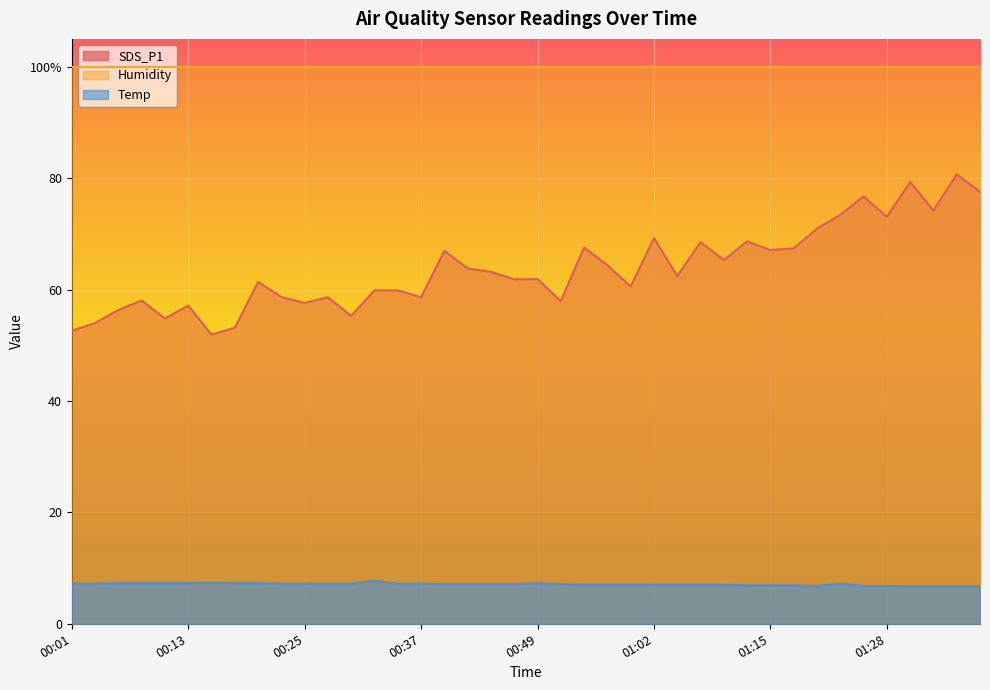

True or false: SDS_P1 has more than 2 interior local peaks.

True